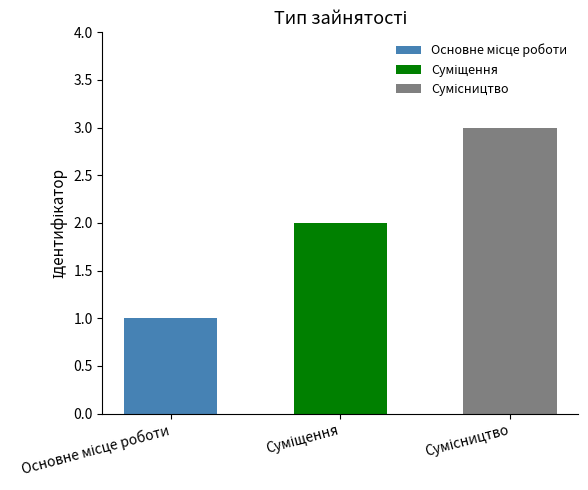

What is the label of the 3rd bar from the left?

Сумісництво